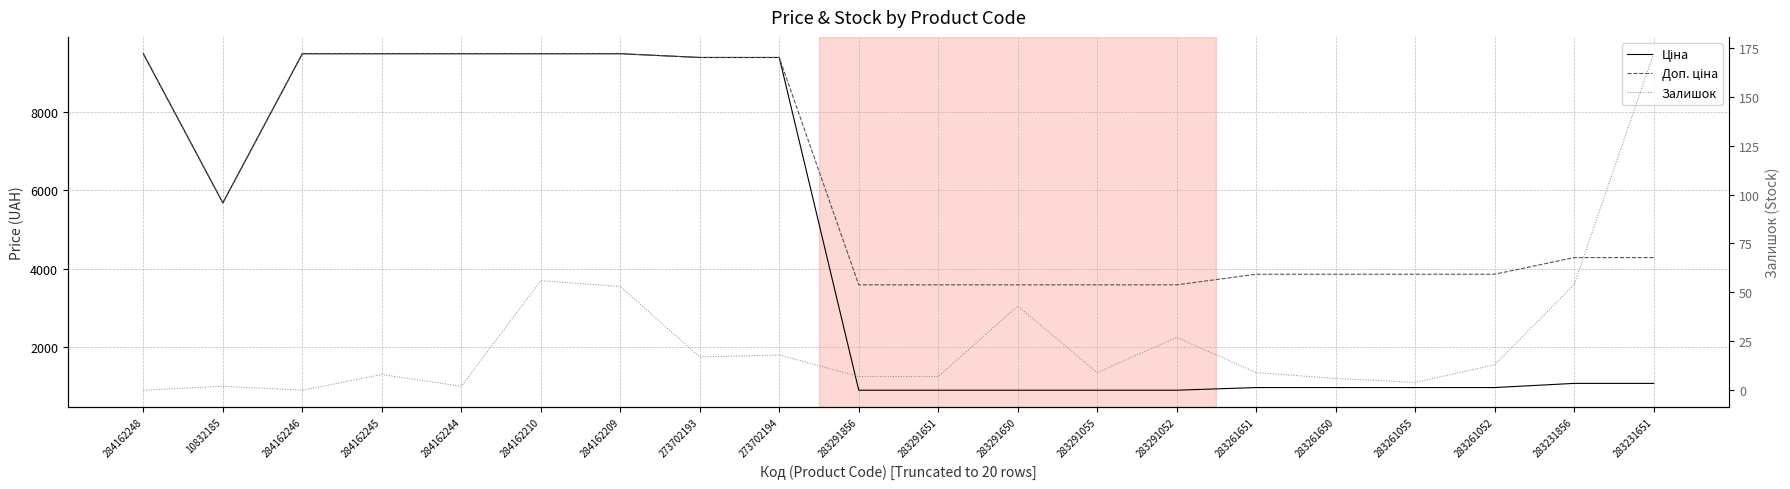

How many distinct data groups are displayed?

3